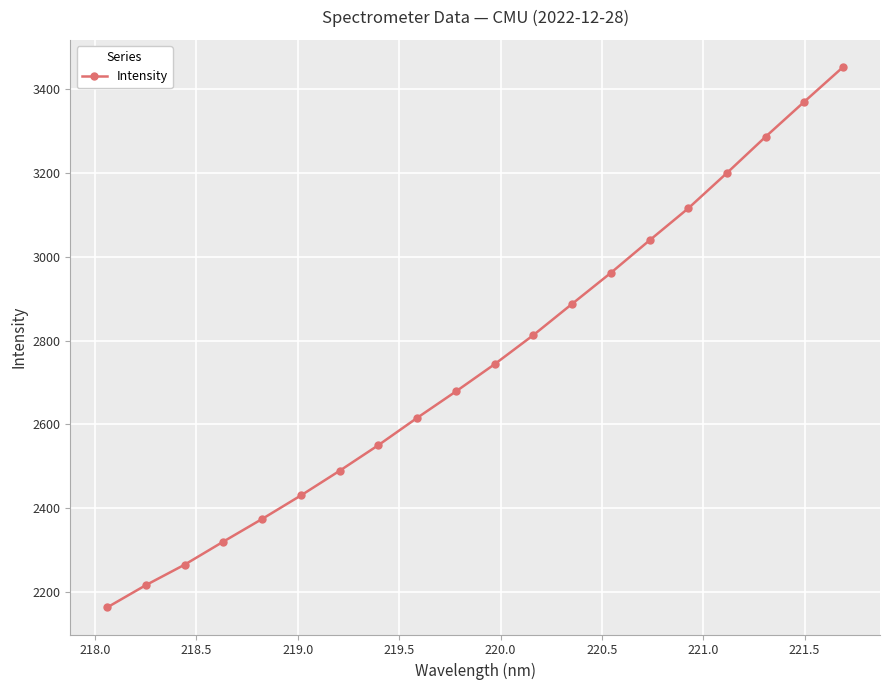

What is the sum of all values?

54976.0